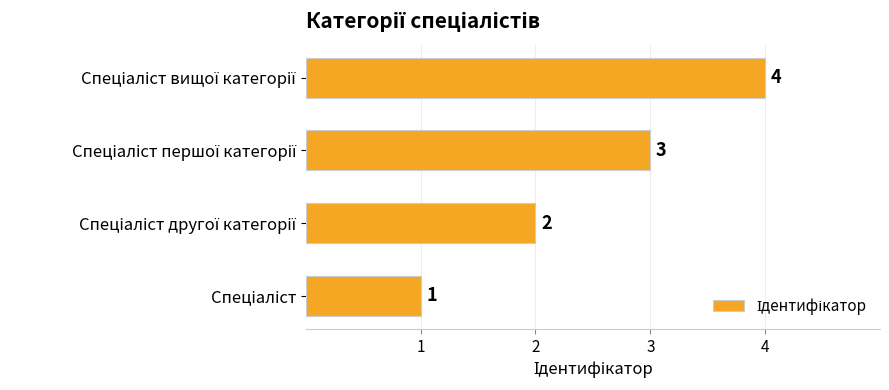

What is the sum of all values?

10